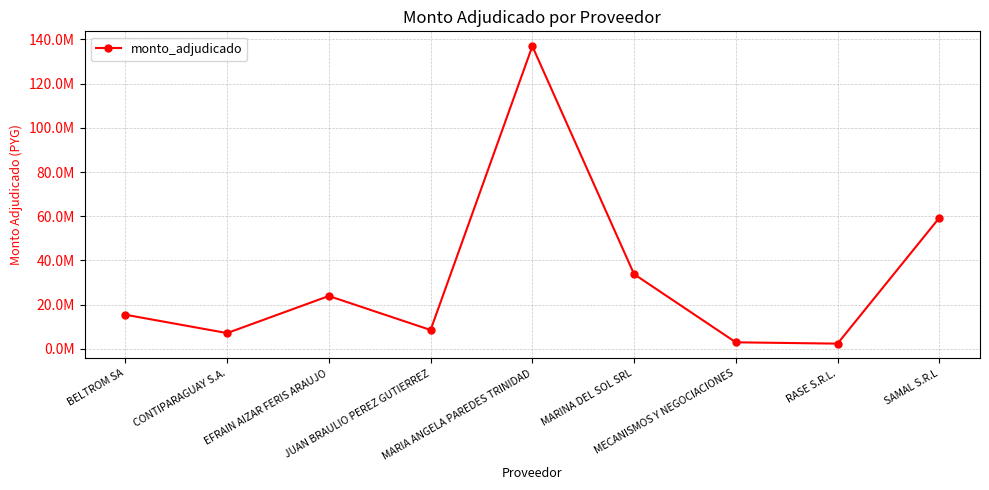

Reading right to left, transcribe all the data shown in this chart.

59290000	2377200	2972010	33800450	136928885	8545200	23922500	7150000	15456000